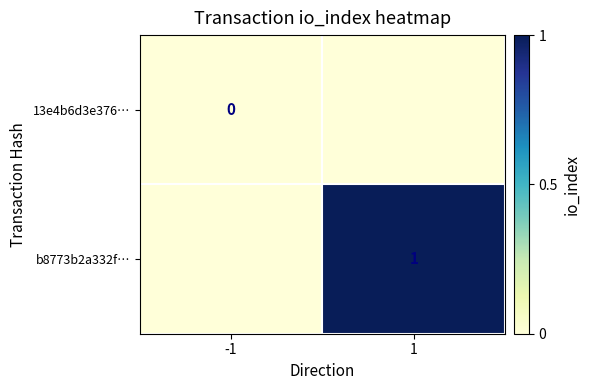

Which category has the lowest value across all series?

-1